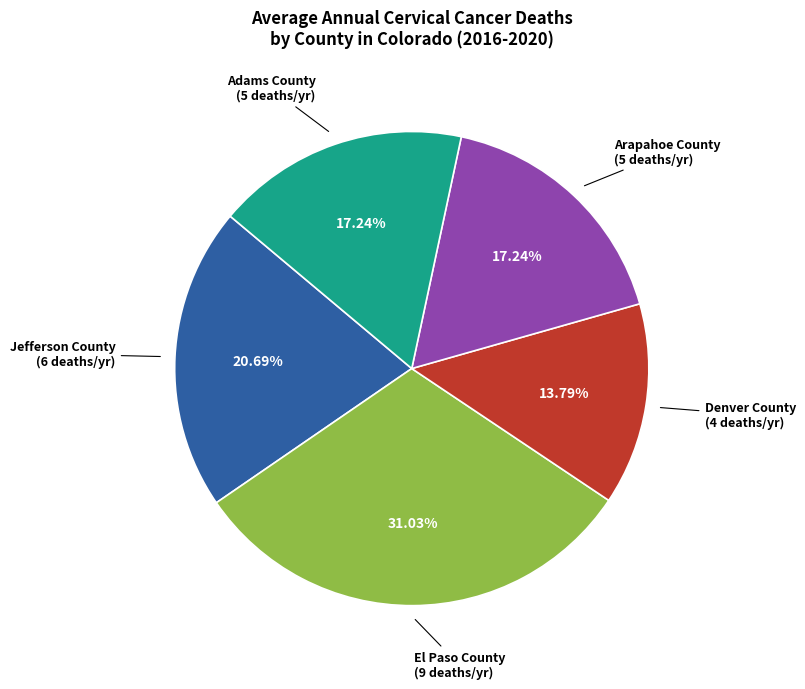

Is there a majority slice in this chart?

No